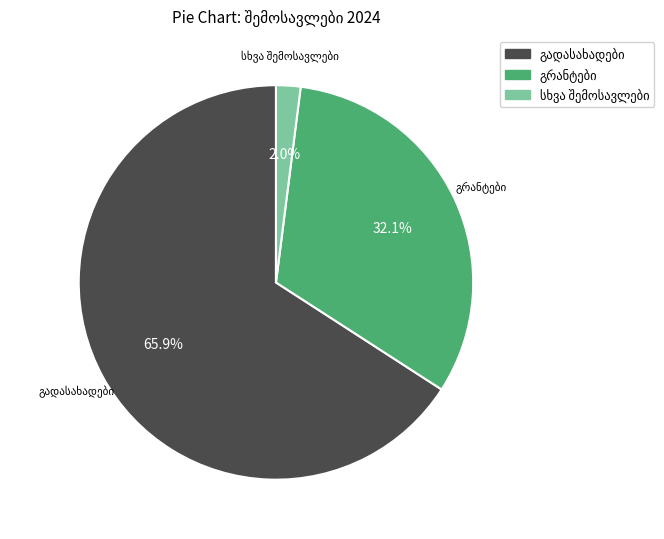

Is there any slice that represents more than half of the pie?

Yes